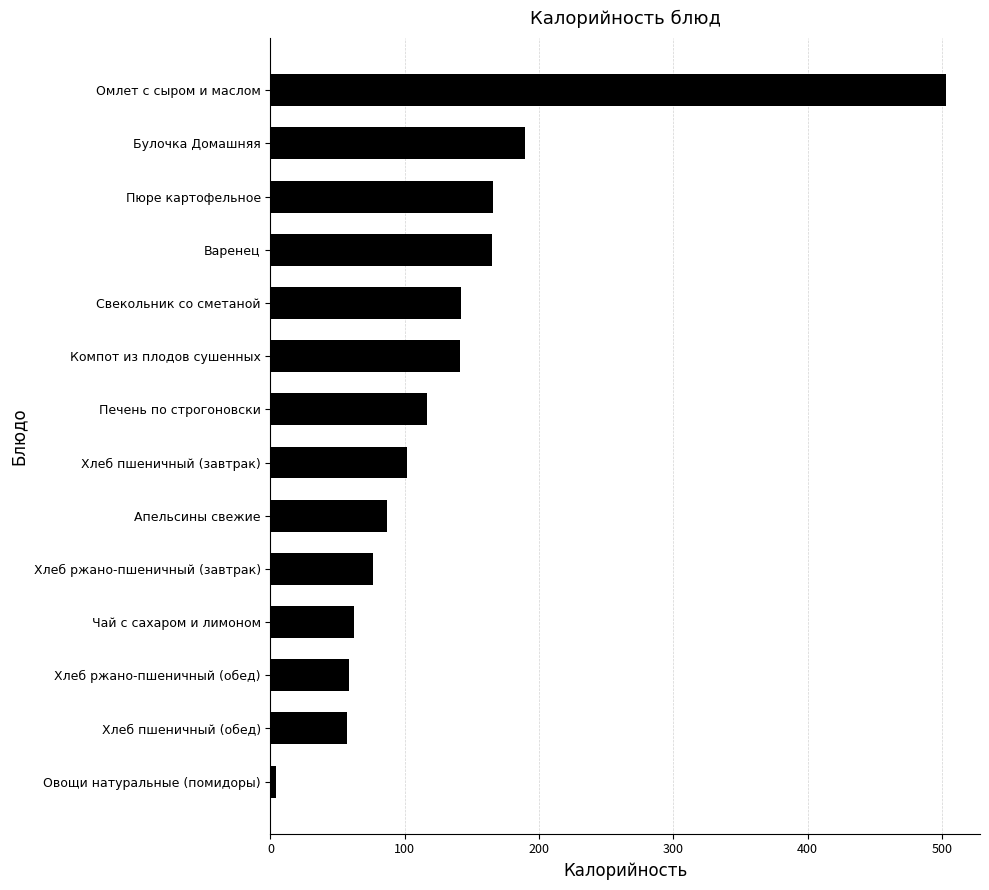

At which category does the chart reach its minimum across all series?

Овощи натуральные (помидоры)